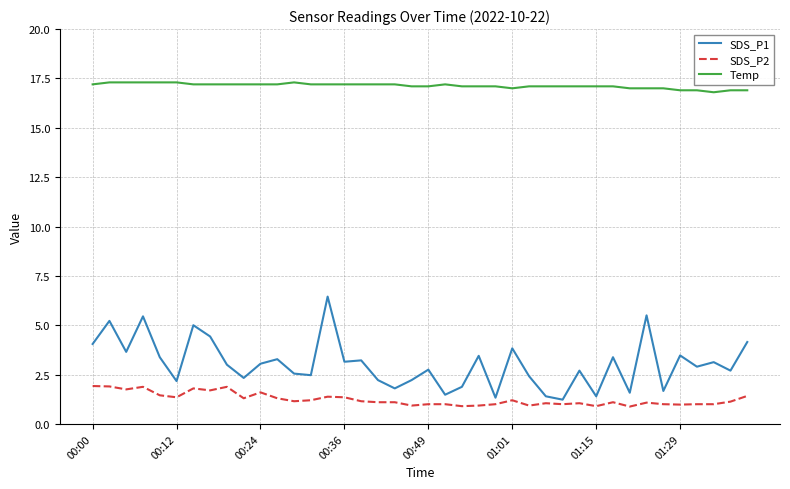

What is the difference between the maximum and minimum values in the Temp series?

0.5